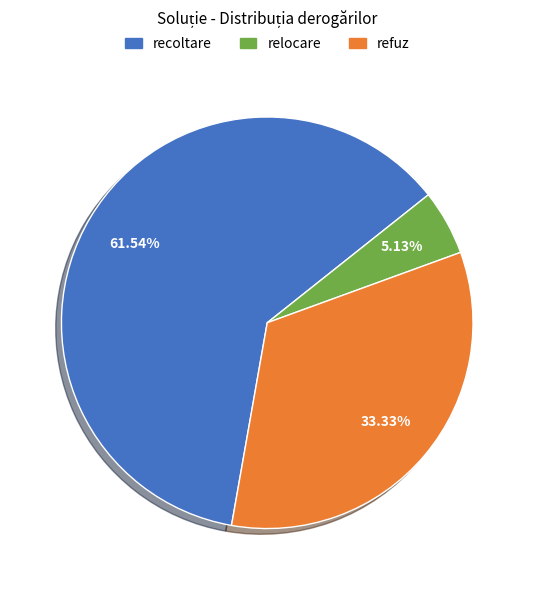

What is the total percentage of refuz and relocare?

38.5%